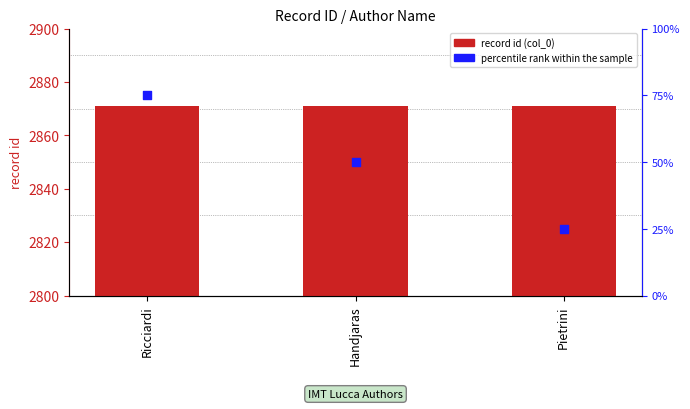

At how many categories does at least one series exceed 2220?

3